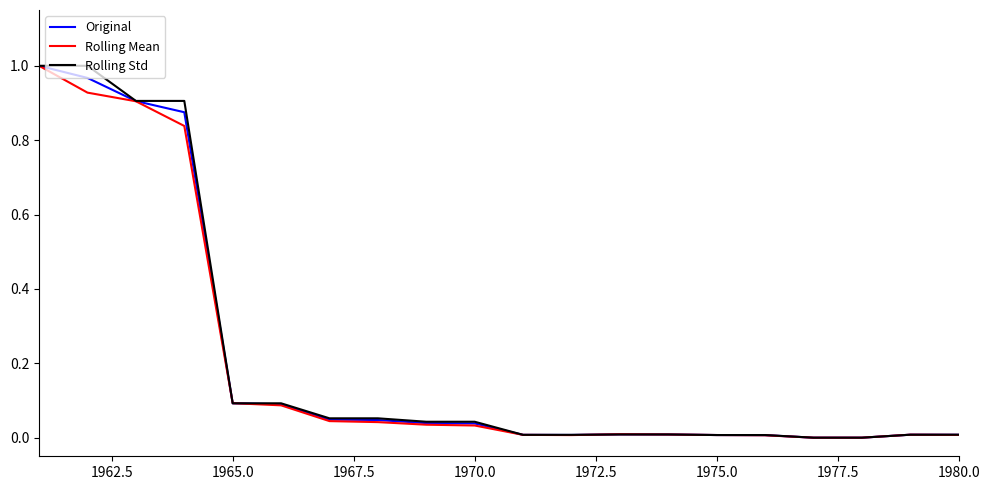

How many lines are shown in the chart?

3